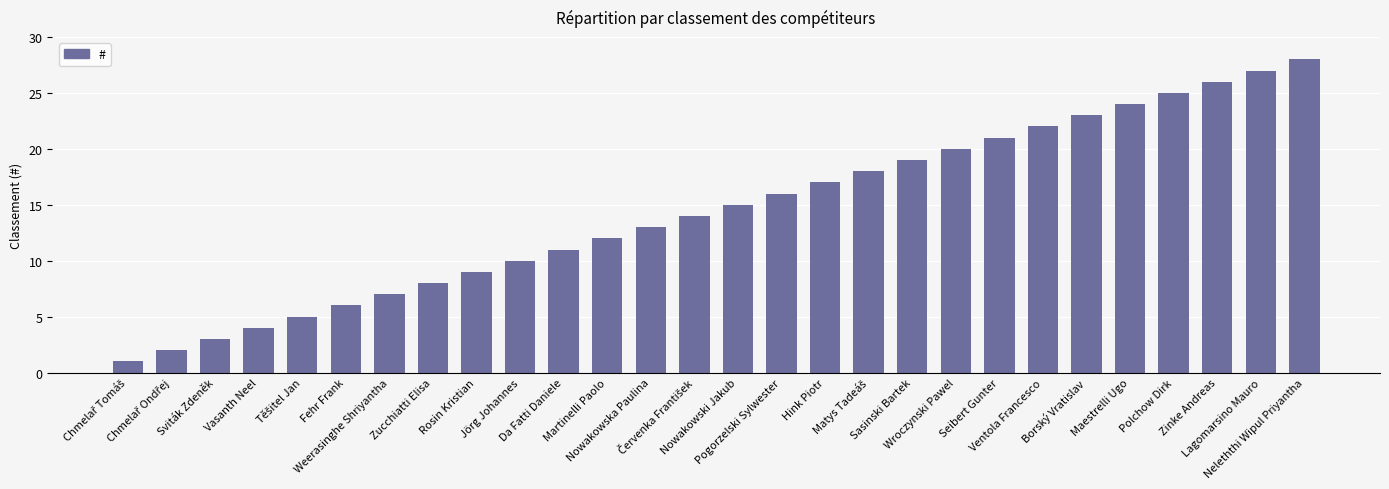

Reading right to left, what are all the values shown in this chart?

28	27	26	25	24	23	22	21	20	19	18	17	16	15	14	13	12	11	10	9	8	7	6	5	4	3	2	1